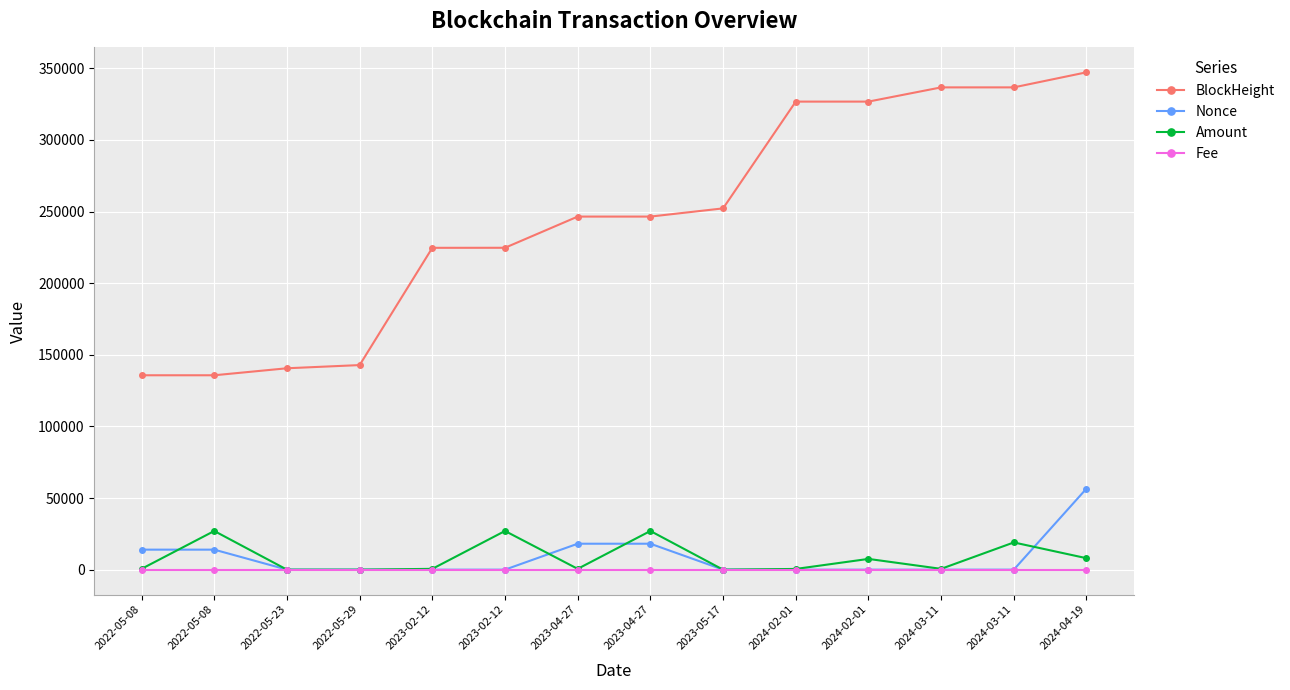

How many distinct data groups are displayed?

4